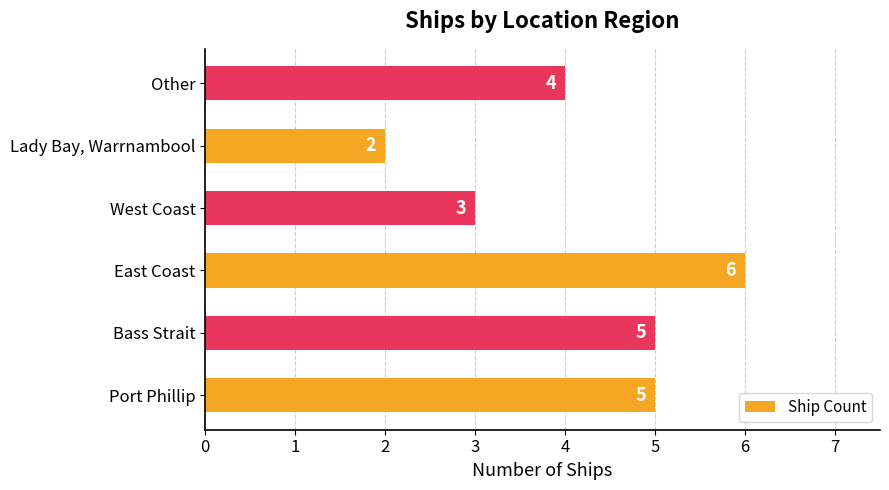

The value at Lady Bay, Warrnambool is 2. True or false?

True